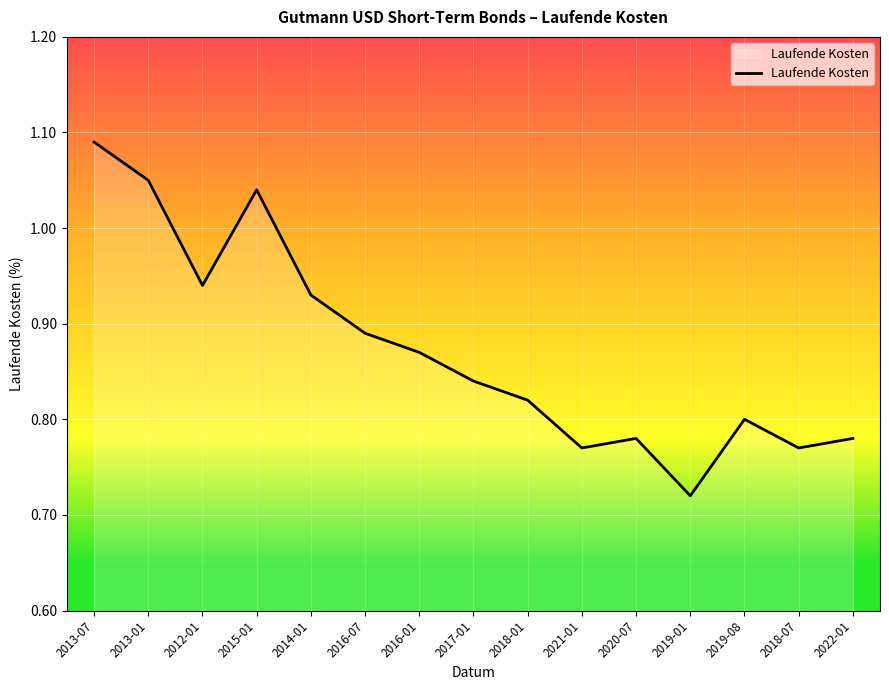

Which label corresponds to the smallest value in the chart?

2019-01